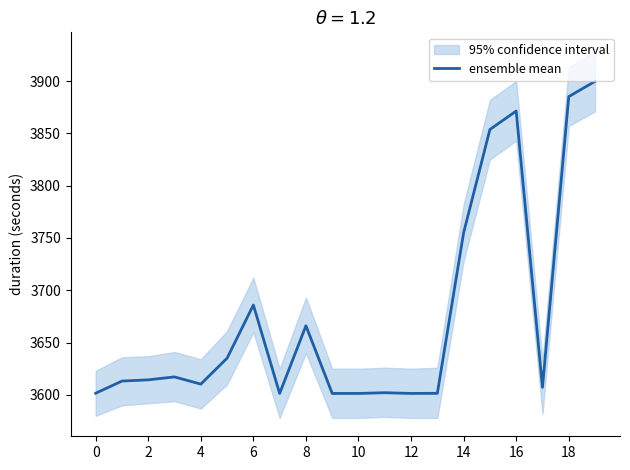

Is it true that ensemble mean equals 2394.5 at 18?

False